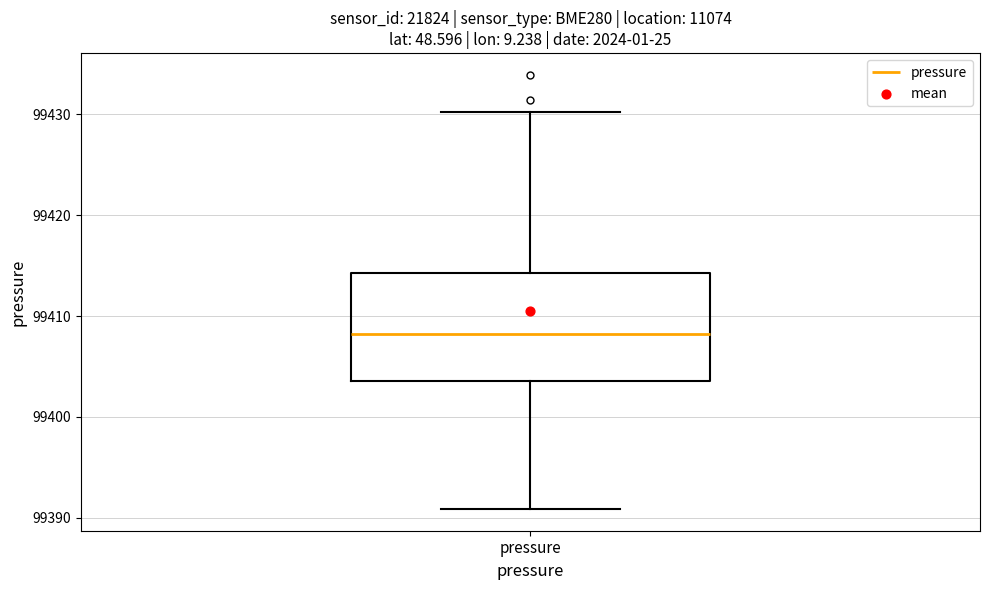

Transcribe this box plot: give where the median line is, the range the box spans, and where the two whiskers end, as read against the y-axis. The values are not printed on the chart, so give them approximately, as read against the axis.

median 99408, box 99404 to 99414, whiskers 99391 to 99430